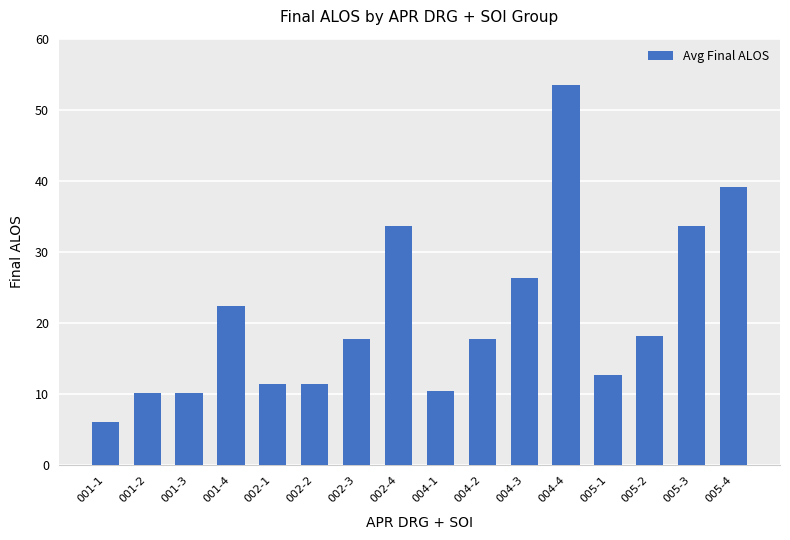

Read the value at 005-3.

33.7